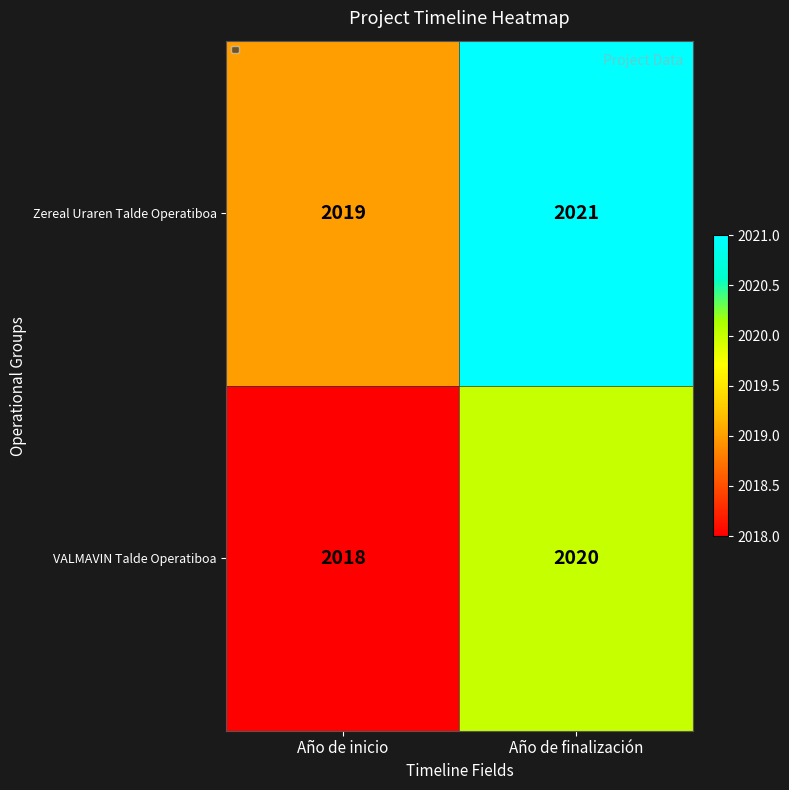

What is the greatest value displayed?

2021